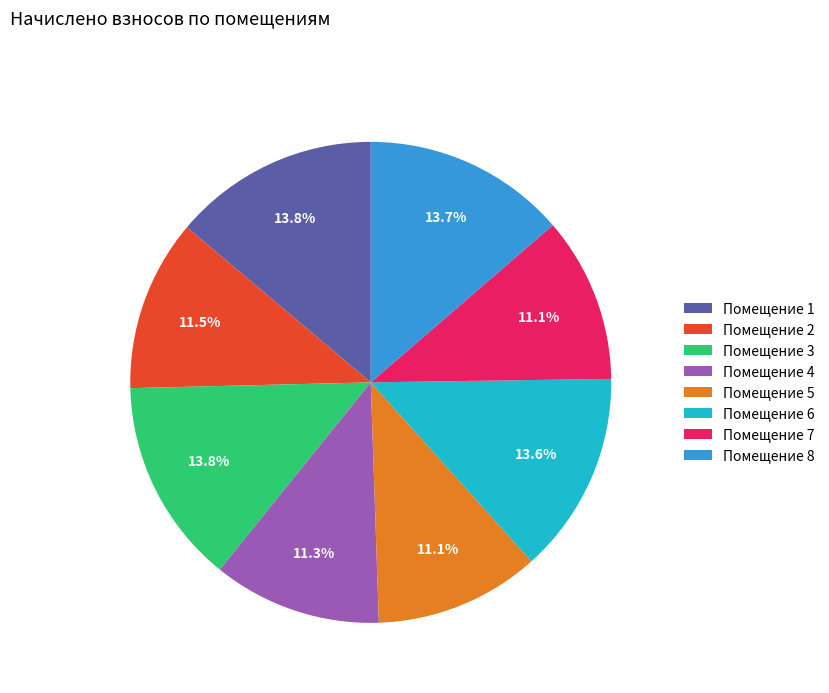

How much of the chart is everything except Помещение 8?

86.3%